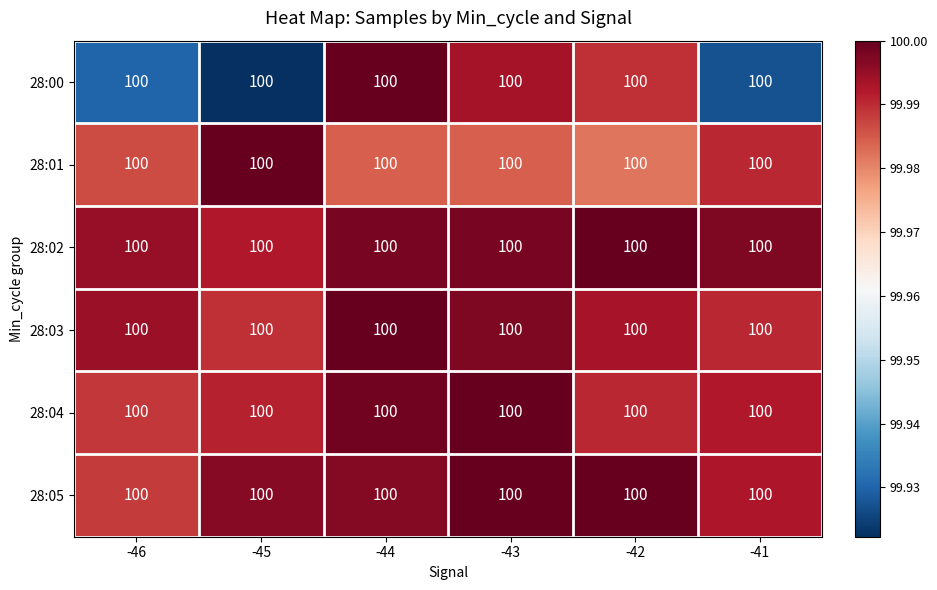

Reading left to right, what are all the values shown in this chart?

28:00: -46=100.0	-45=100.0	-44=100.0	-43=100.0	-42=100.0	-41=100.0
28:01: -46=100.0	-45=100.0	-44=100.0	-43=100.0	-42=100.0	-41=100.0
28:02: -46=100.0	-45=100.0	-44=100.0	-43=100.0	-42=100.0	-41=100.0
28:03: -46=100.0	-45=100.0	-44=100.0	-43=100.0	-42=100.0	-41=100.0
28:04: -46=100.0	-45=100.0	-44=100.0	-43=100.0	-42=100.0	-41=100.0
28:05: -46=100.0	-45=100.0	-44=100.0	-43=100.0	-42=100.0	-41=100.0